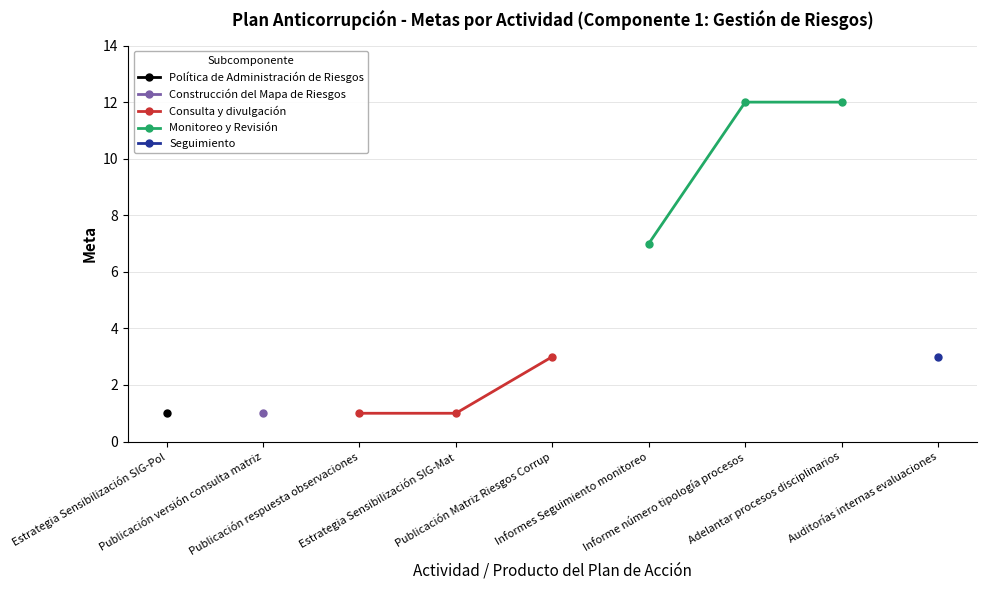

What is the highest value of the Consulta y divulgación series?

3